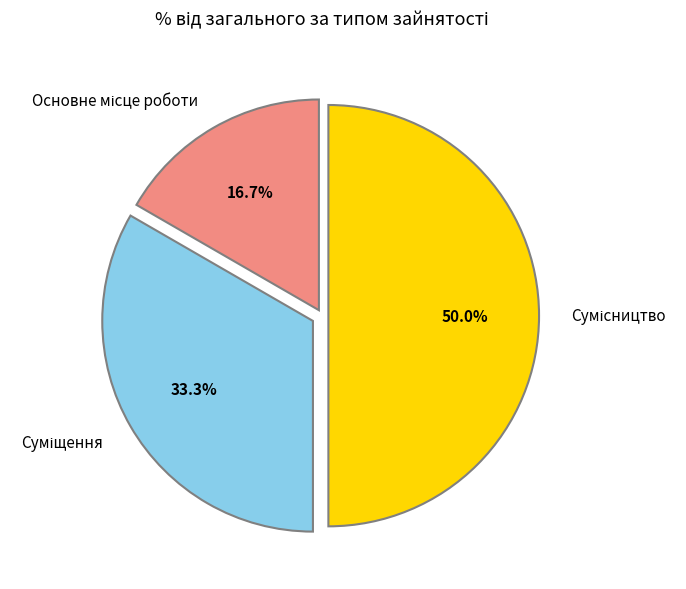

Do Основне місце роботи and Суміщення together represent more than half of the pie?

No